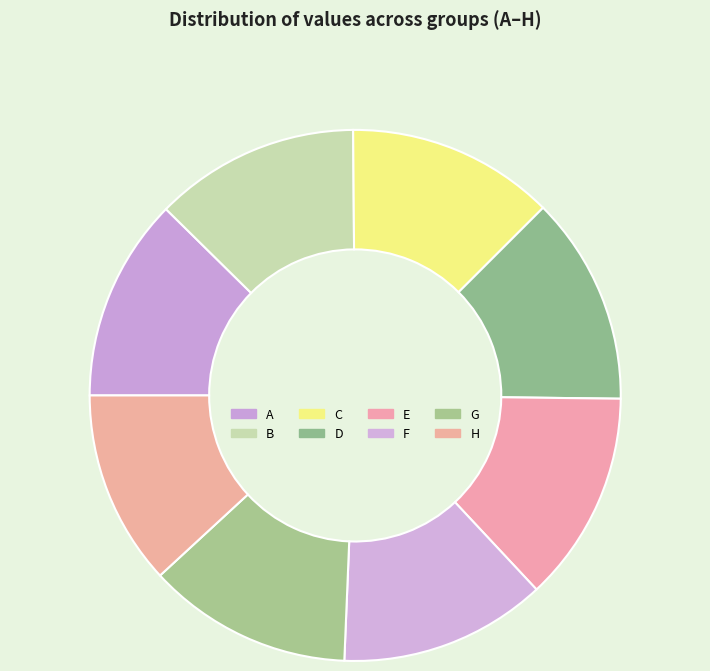

To the nearest percent, what is the combined percentage of B and A?

25%